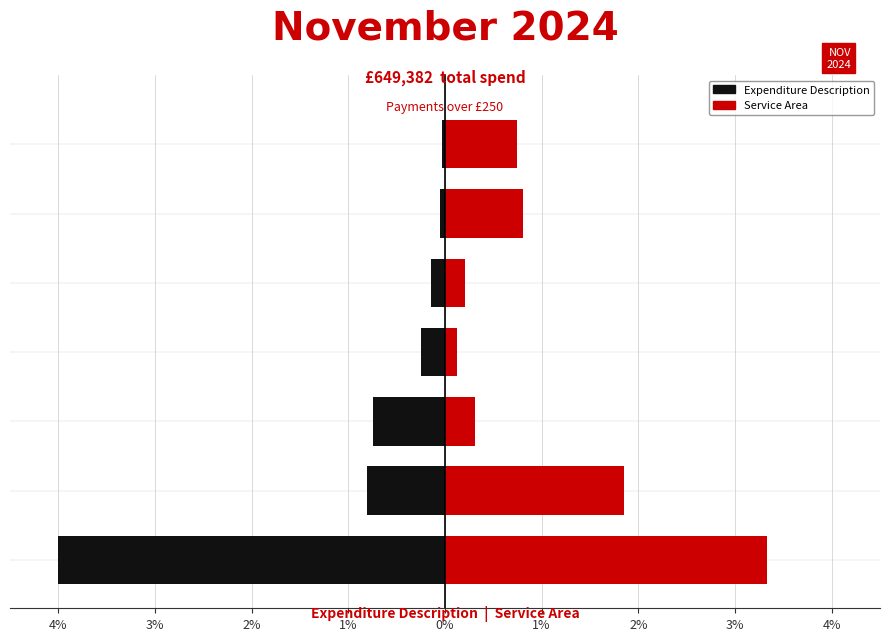

How many bars are there in total?

14